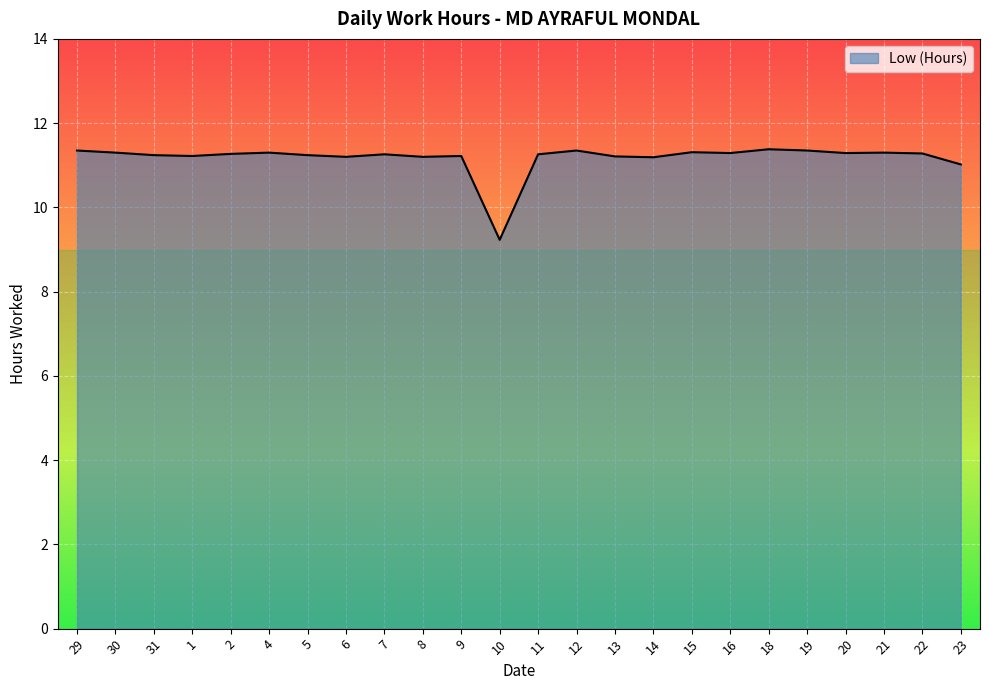

How many distinct data groups are displayed?

1